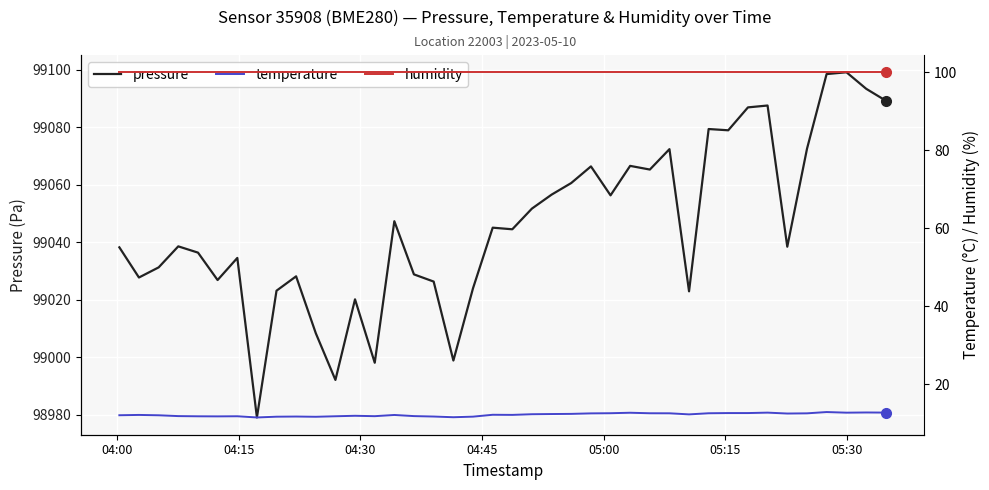

Count the number of categories in the chart.

40